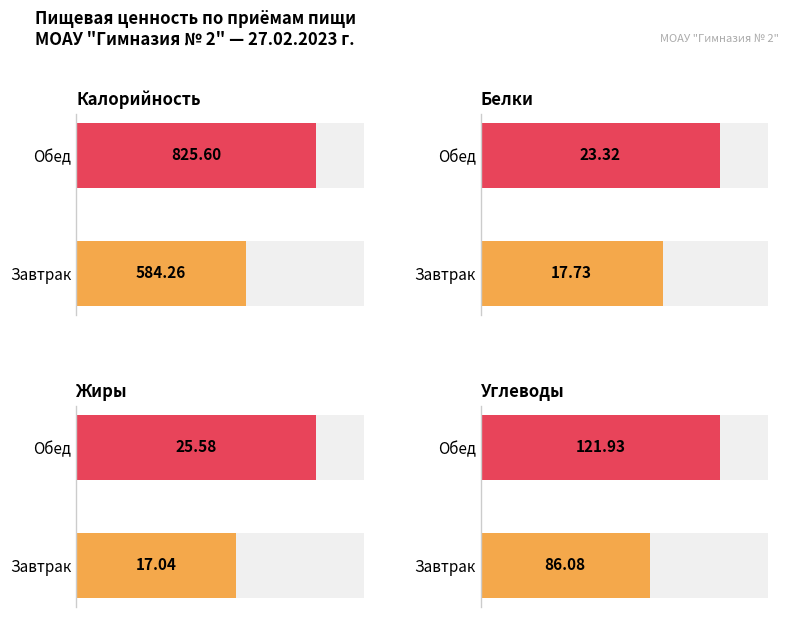

What position from the left is Завтрак?

1